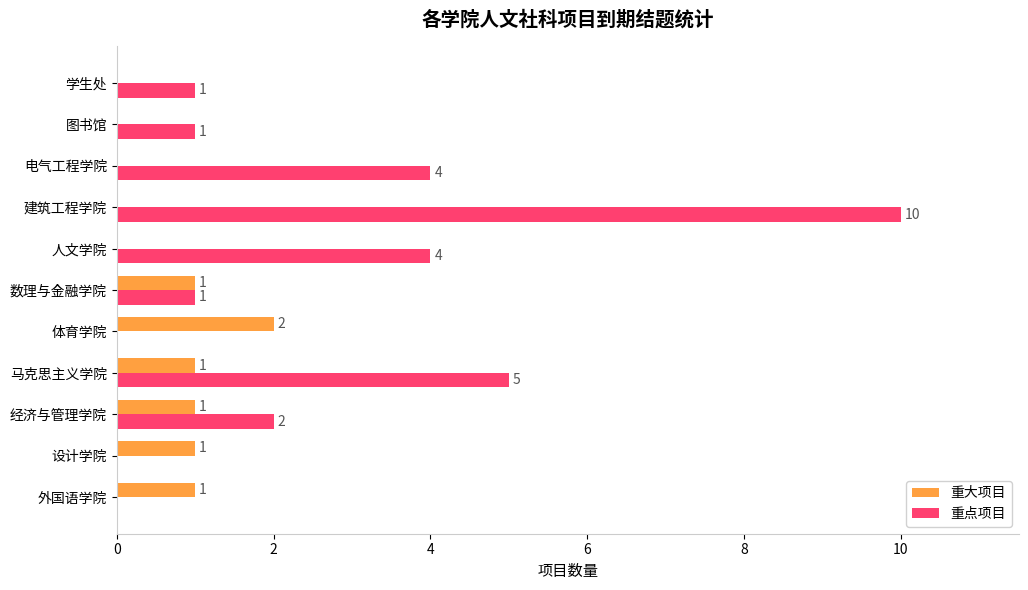

Is the value of 重点项目 at 电气工程学院 greater than the value of 重大项目 at 马克思主义学院?

Yes